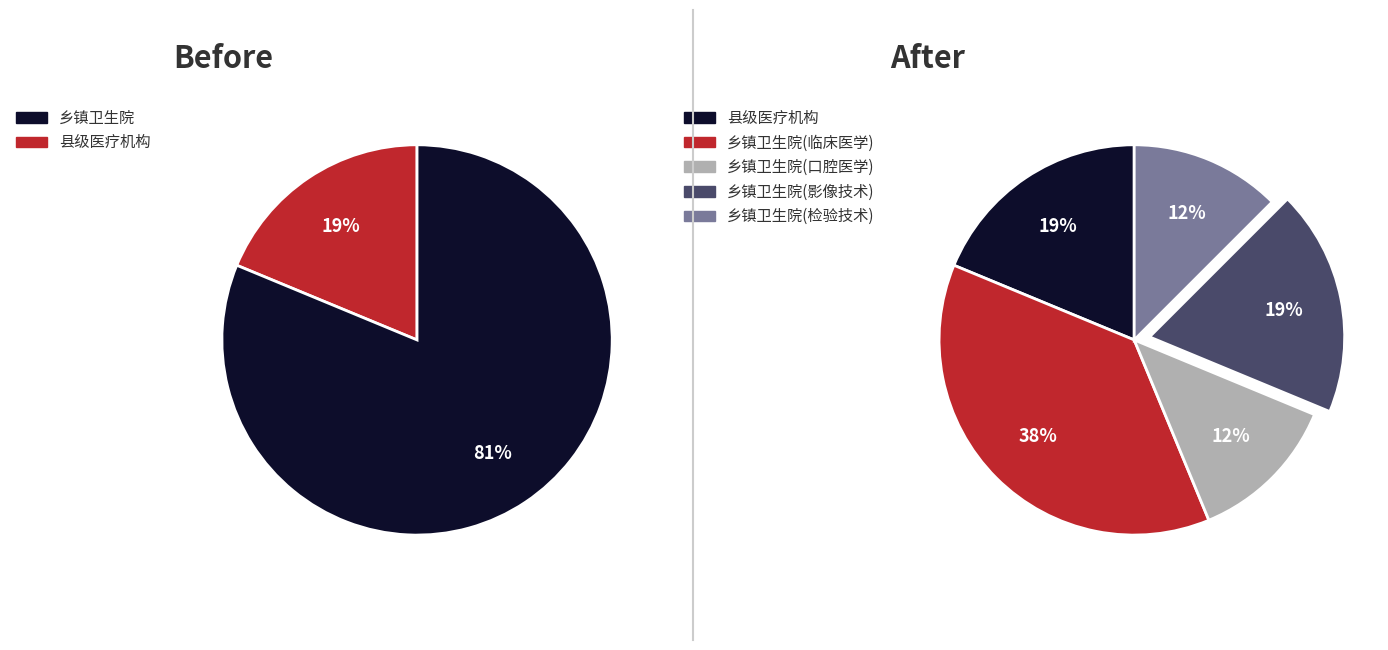

To the nearest percent, what is the difference between the largest and smallest slice percentages?

25%